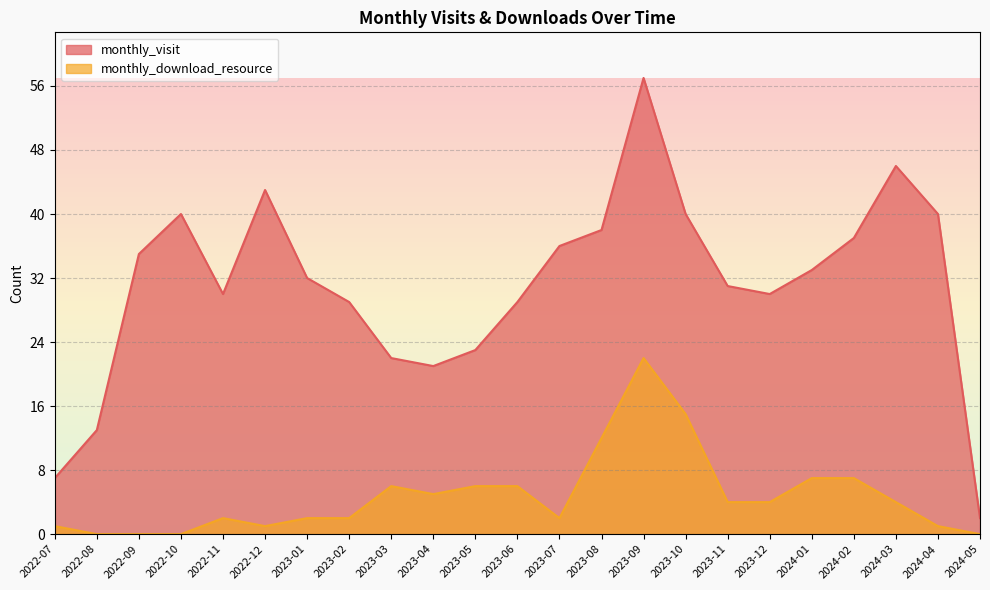

The value of monthly_visit at 2023-07 is 36. True or false?

True